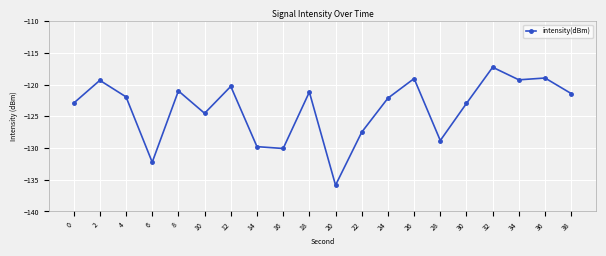

At which category does the chart reach its minimum across all series?

20